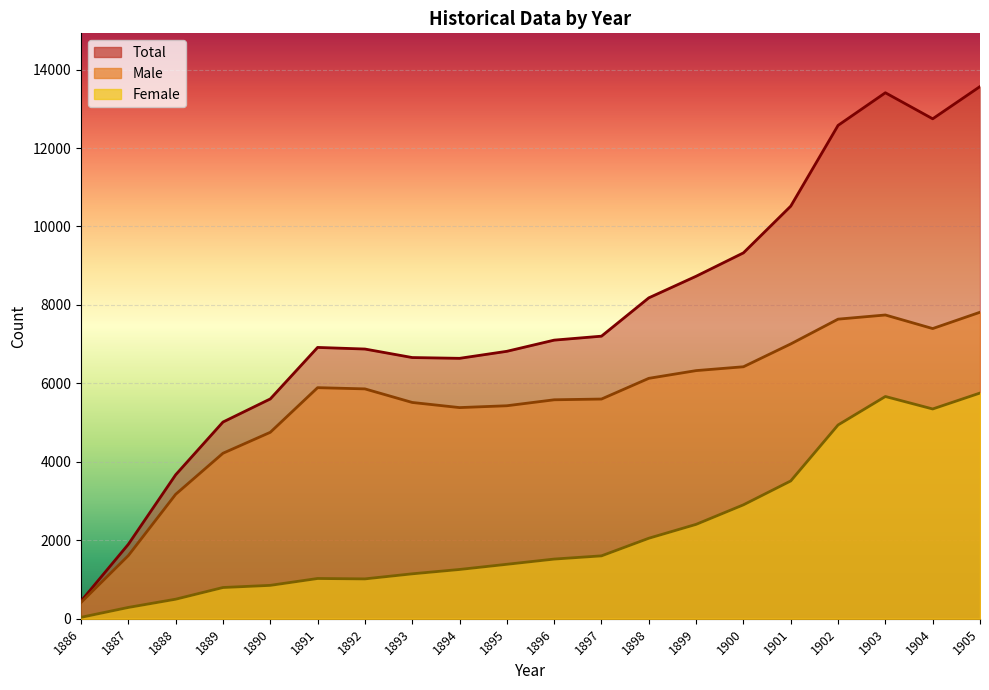

At which label does Female first exceed 1521?

1897